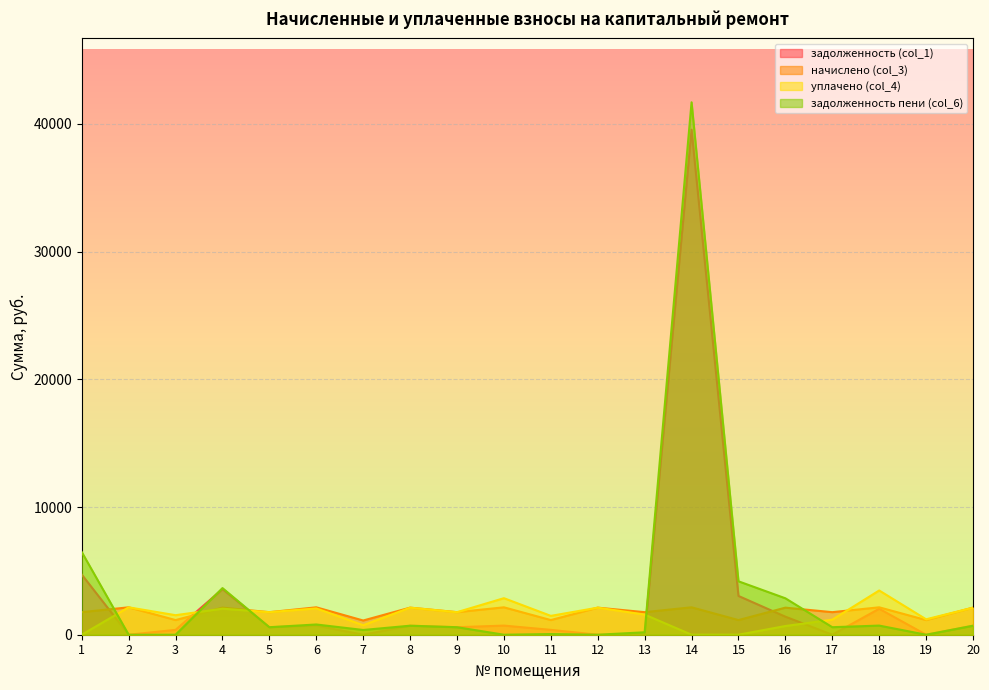

Where is the first local minimum for уплачено (col_4)?

3